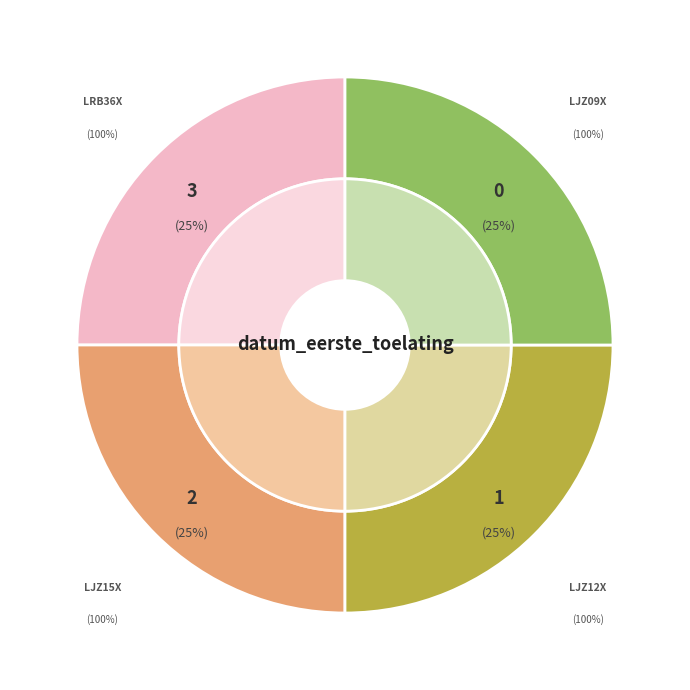

Count the number of slices in the pie.

4